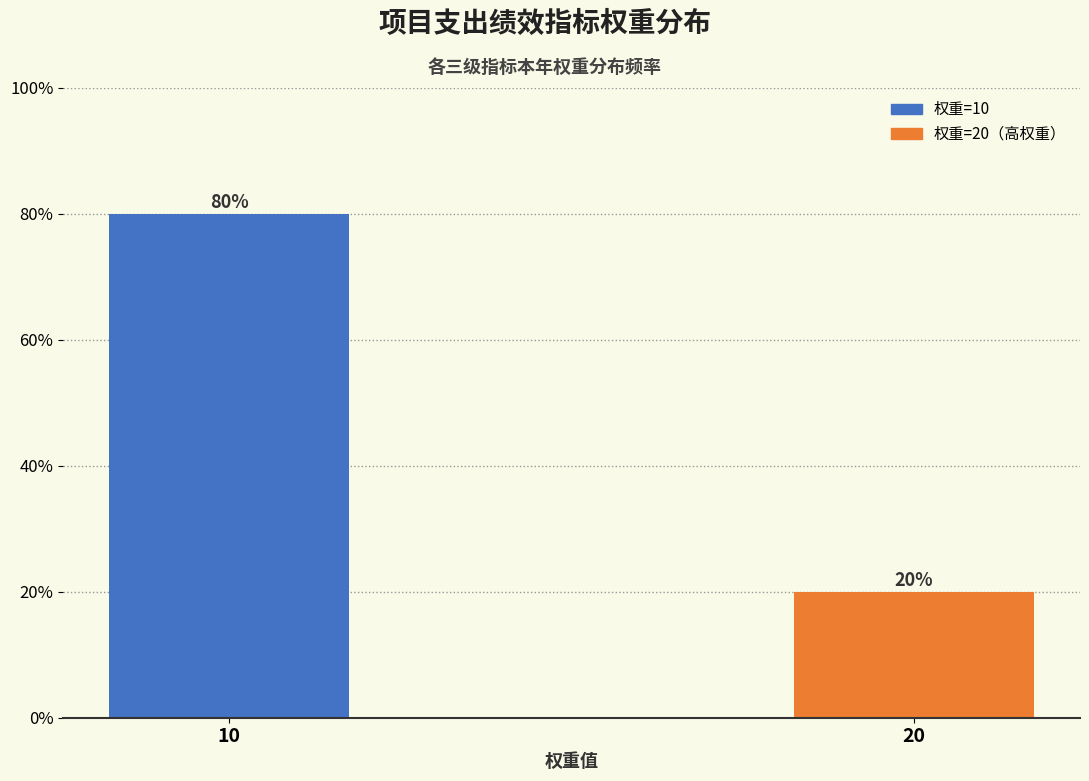

Reading left to right, extract all data points from this chart.

10=80	20=20